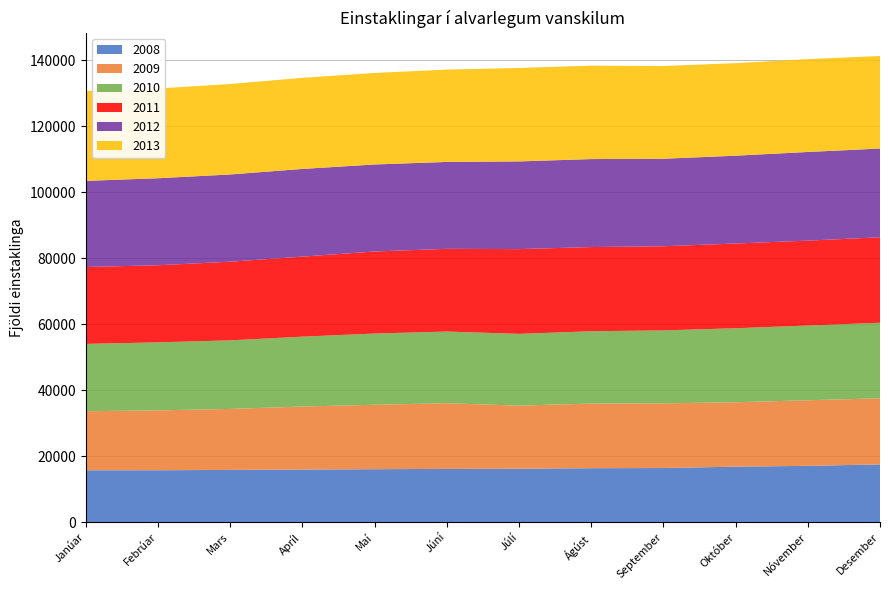

Reading right to left, transcribe all the data shown in this chart.

2008: 17541	17103	16859	16448	16397	16226	16183	16090	15981	15871	15777	15771
2009: 20048	19886	19530	19609	19584	19141	19906	19534	19101	18493	18153	17887
2010: 22886	22653	22428	22109	21928	21740	21724	21582	21185	20782	20609	20413
2011: 25918	25734	25685	25504	25518	25692	25076	24876	24260	23835	23375	23312
2012: 26894	26868	26615	26525	26666	26586	26339	26376	26578	26448	26369	26096
2013: 28061	28140	28048	28099	28321	28334	27986	27744	27612	27423	27202	27248